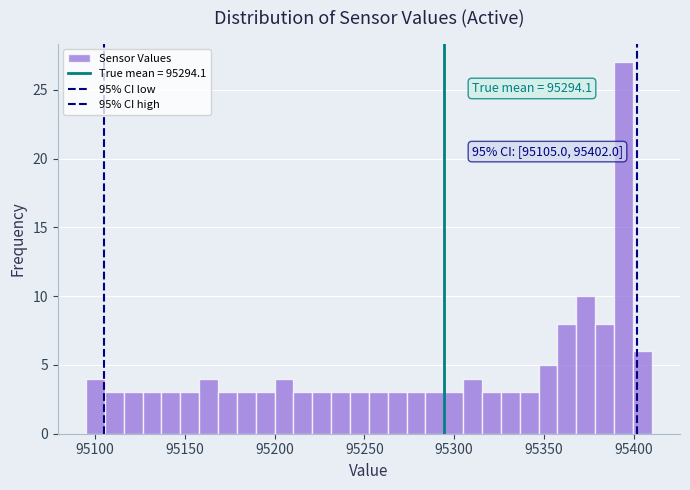

Around what value on the x-axis is the tallest bar? Give the approximate position of its centre, as read against the axis.

95395